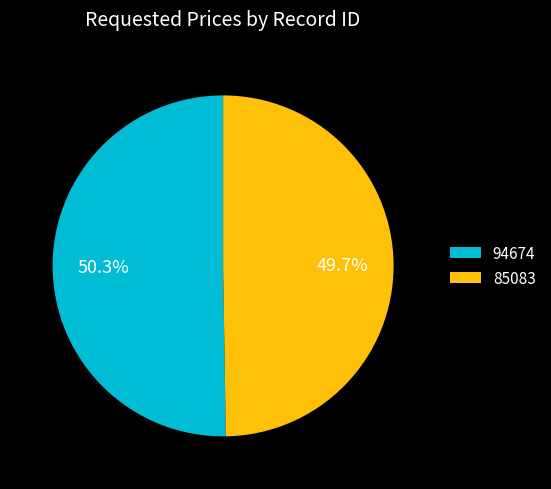

To the nearest percent, what is the difference between the largest and smallest slice percentages?

1%